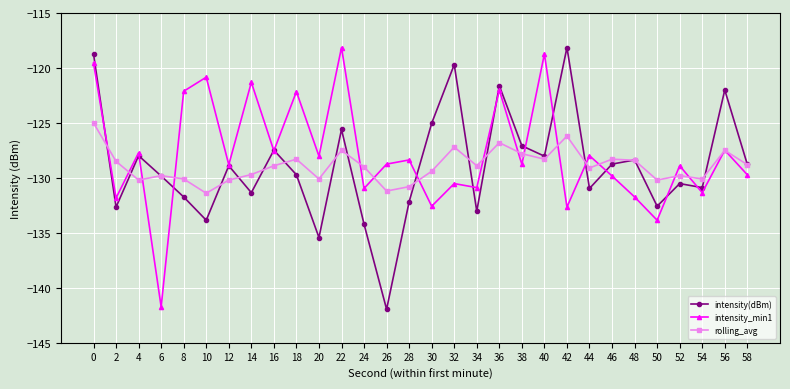

The rolling_avg series shows -129.8 at 6. True or false?

True